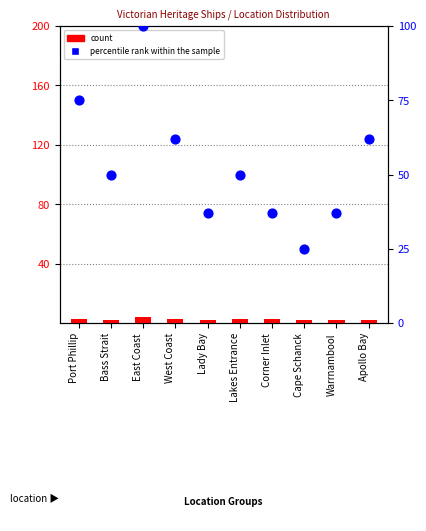

What are all the series names shown in the legend?

count, percentile rank within the sample